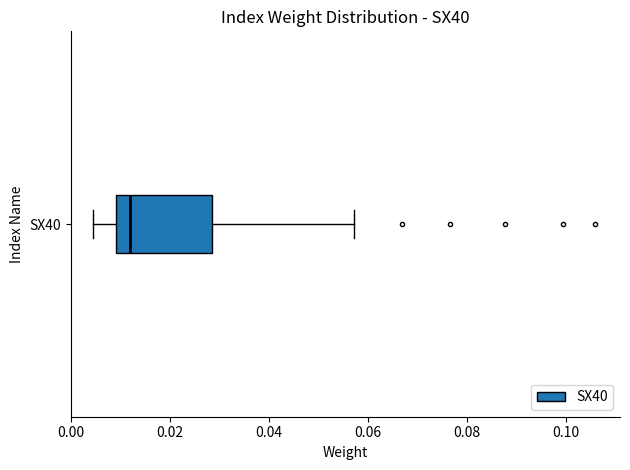

Transcribe this box plot: give where the median line is, the range the box spans, and where the two whiskers end, as read against the x-axis. The values are not printed on the chart, so give them approximately, as read against the axis.

median 0.012, box 0.010 to 0.028, whiskers 0.004 to 0.058